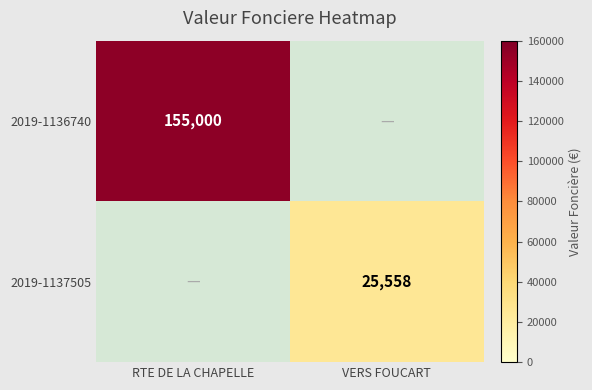

The value of 2019-1137505 at VERS FOUCART is 17110. True or false?

False